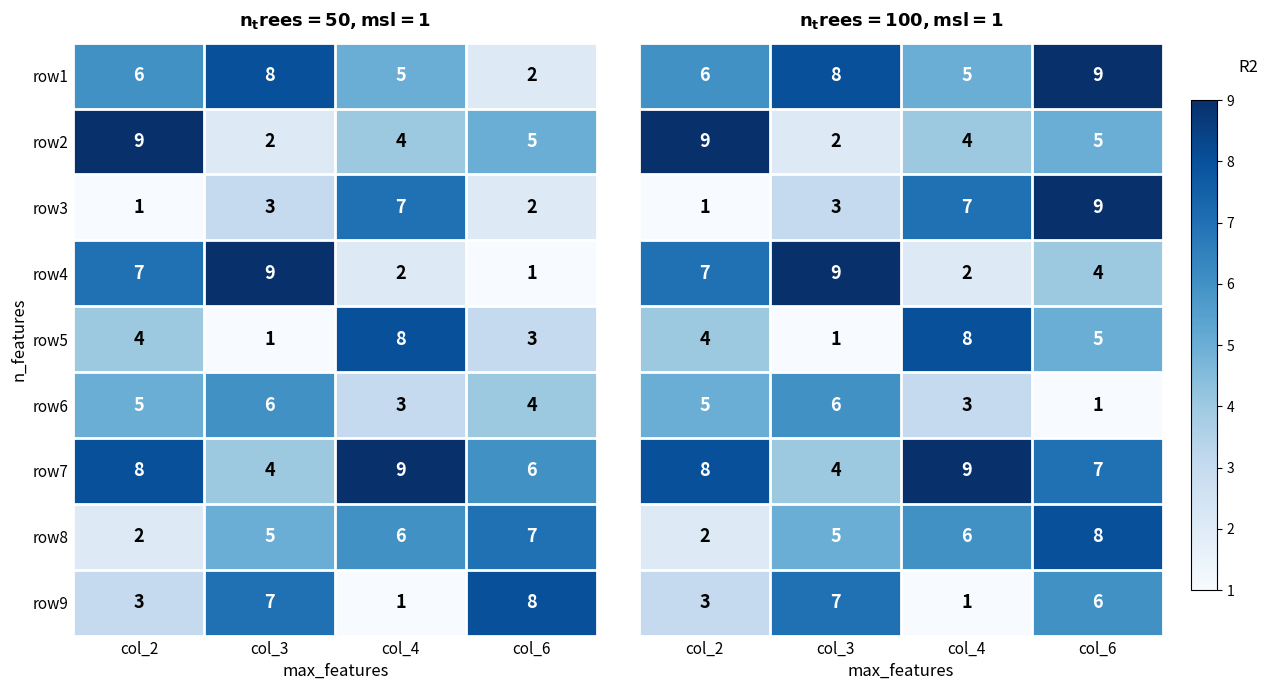

Which category has the highest value in the row4 series?

col_3